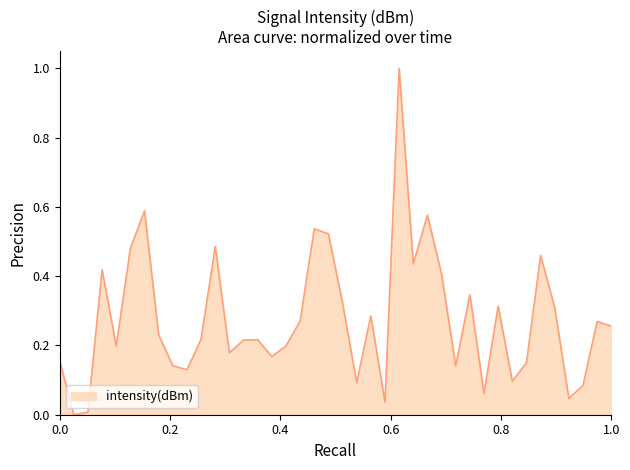

What is the maximum value shown in the chart?

1.0